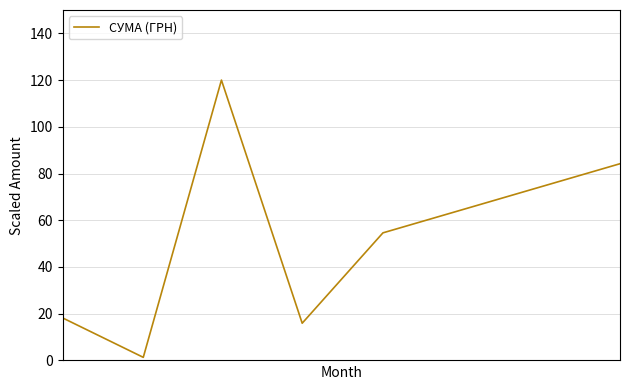

What is the average value?

49.1